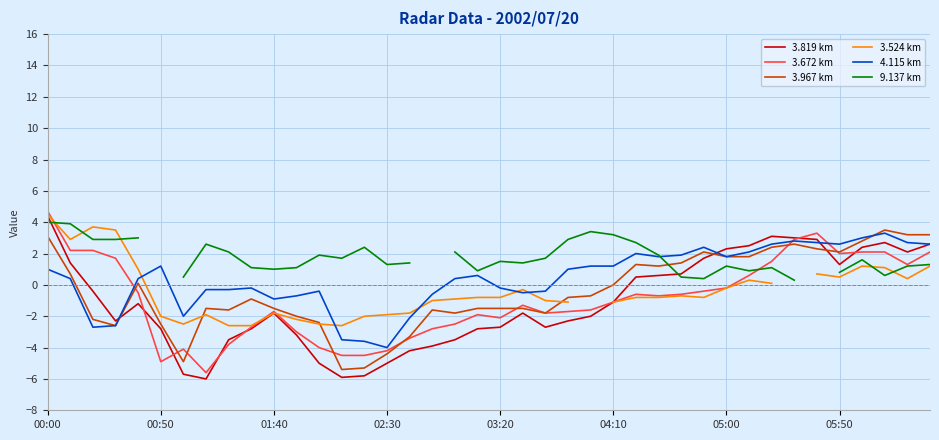

What are all the series names shown in the legend?

3.819 km, 3.672 km, 3.967 km, 3.524 km, 4.115 km, 9.137 km